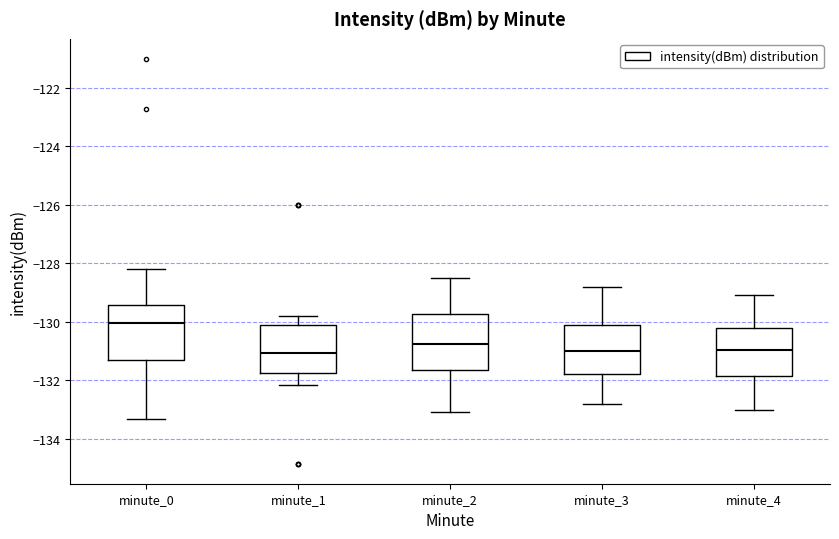

Where is the lower edge of the box for minute_3 on the y-axis? The values are not printed on the chart, so give them approximately, as read against the axis.

-131.8